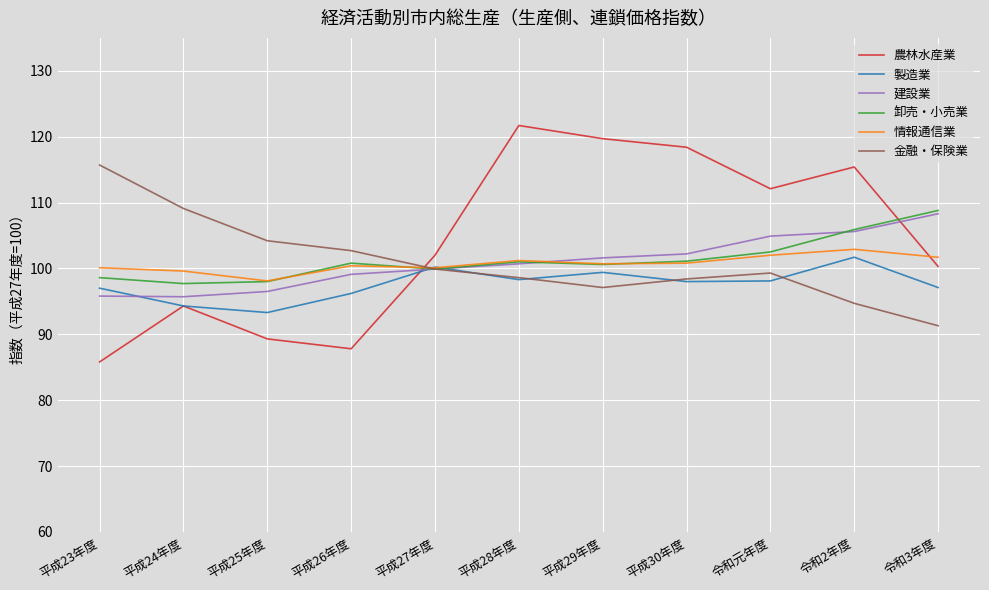

At which category is the sum across all series the highest?

令和2年度